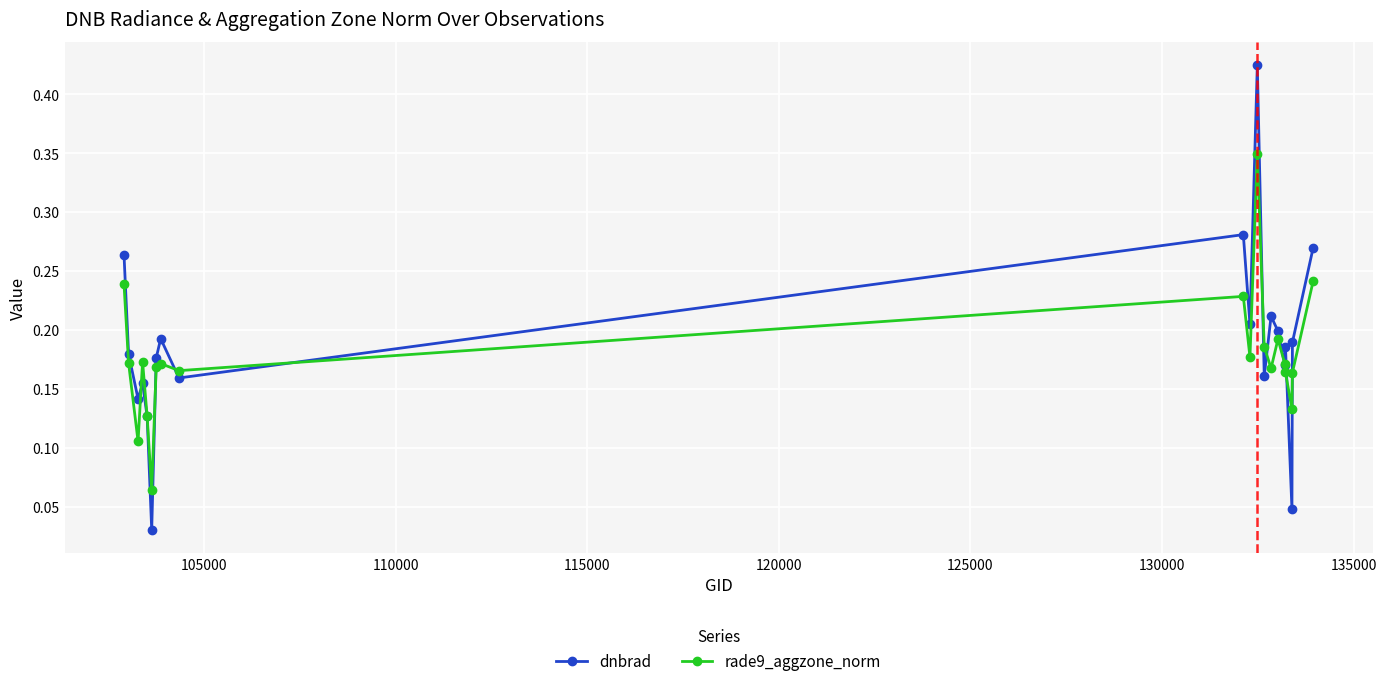

At how many categories does at least one series exceed 0?

20